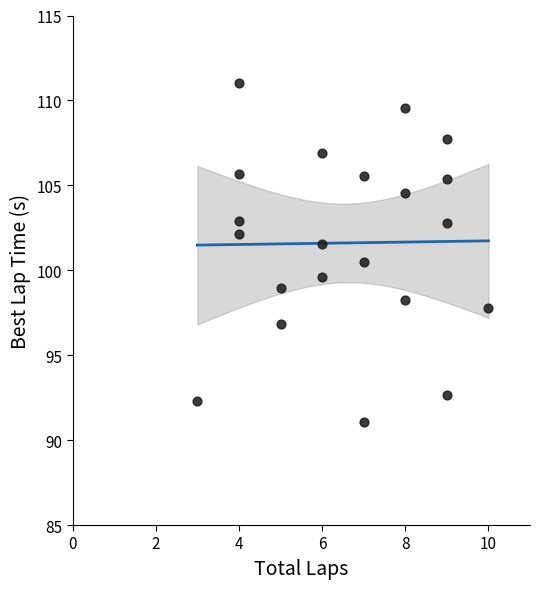

What is the range of Y values (max minus min)?

20.0